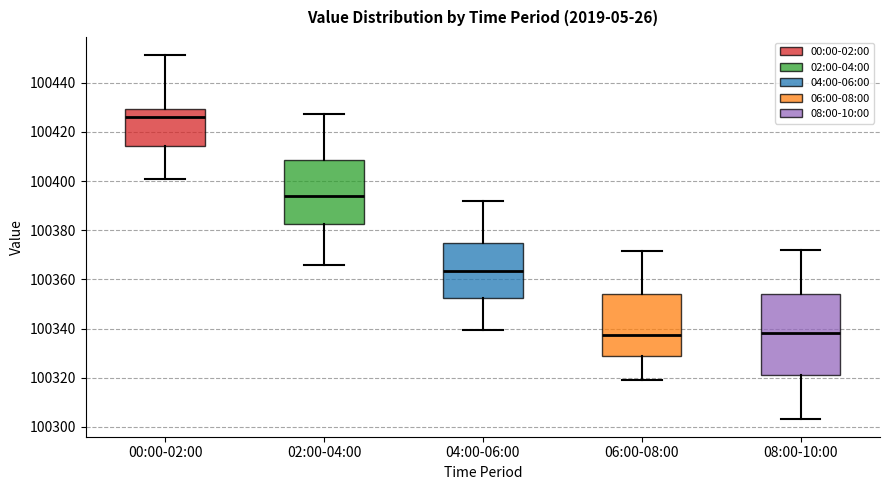

Where does the median line of the box for 00:00-02:00 sit on the y-axis? The values are not printed on the chart, so give them approximately, as read against the axis.

100426